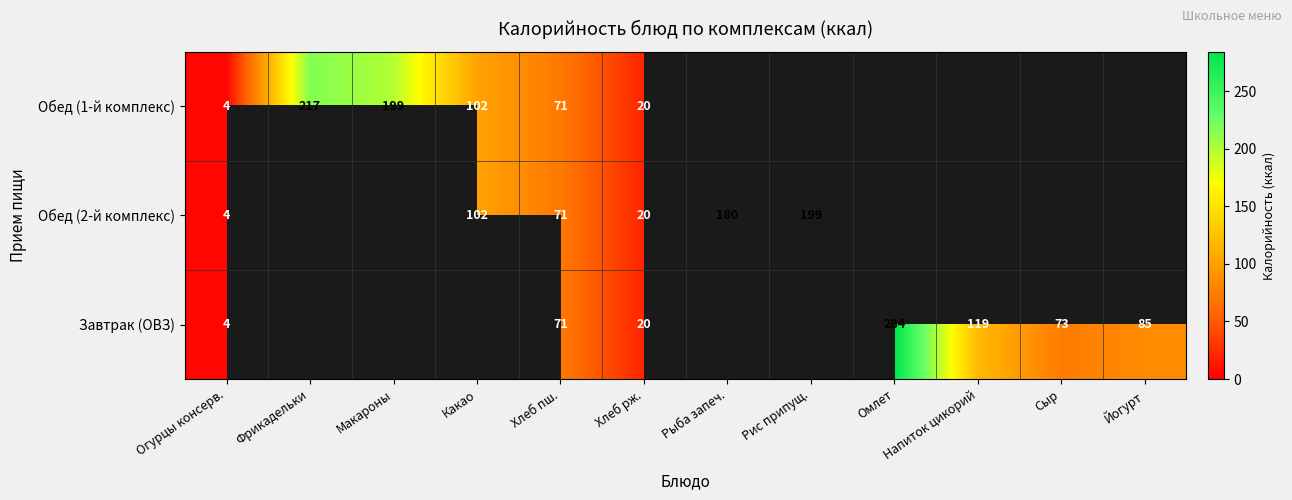

How many data points does each series have?

12